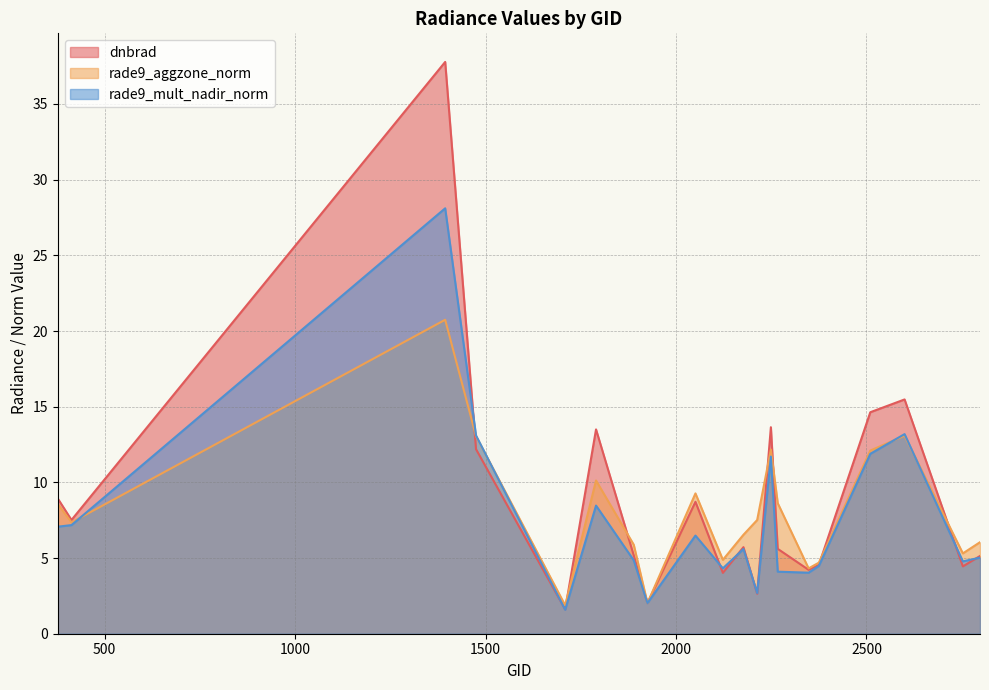

At which category does dnbrad reach its first local valley?

413